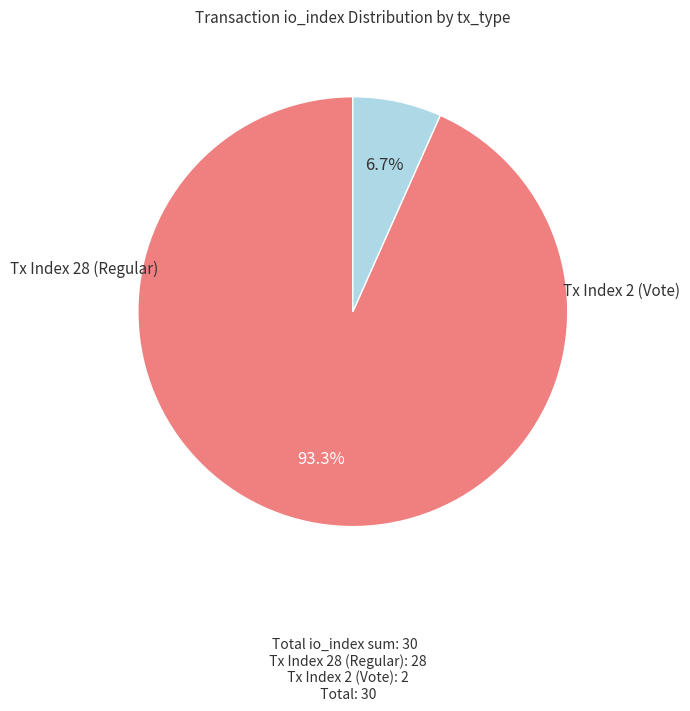

Is there a majority slice in this chart?

Yes